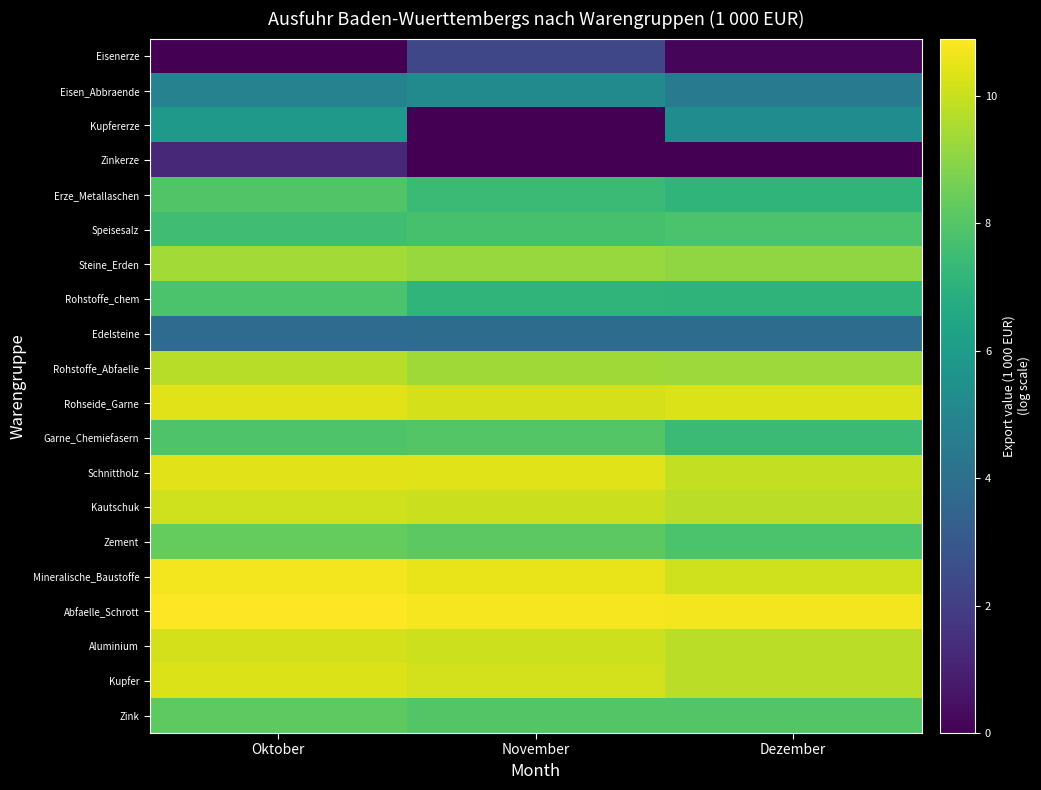

At which category is the sum across all series the highest?

Oktober